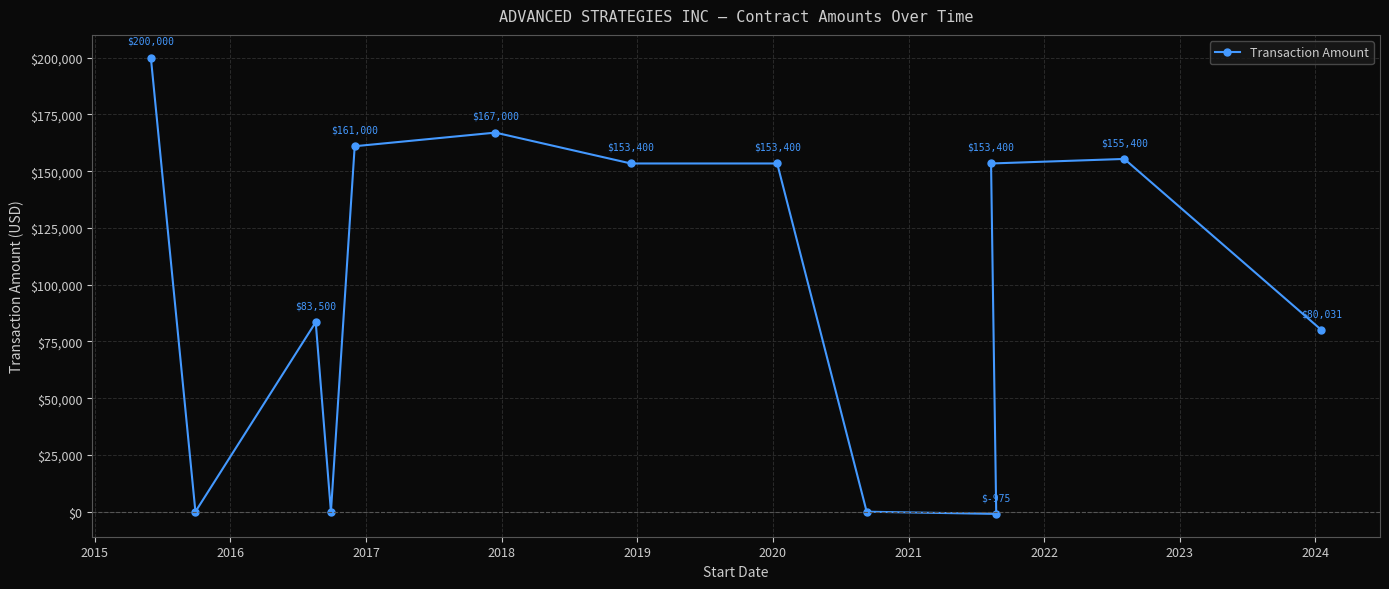

What is the average value?

100474